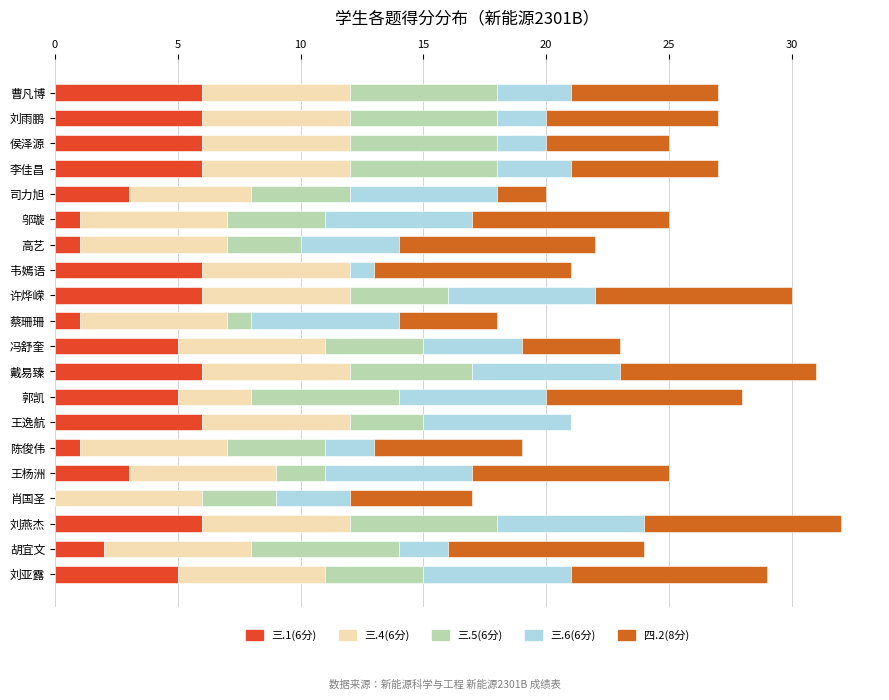

The 三.1(6分) series shows 10 at 许烨嵘. True or false?

False